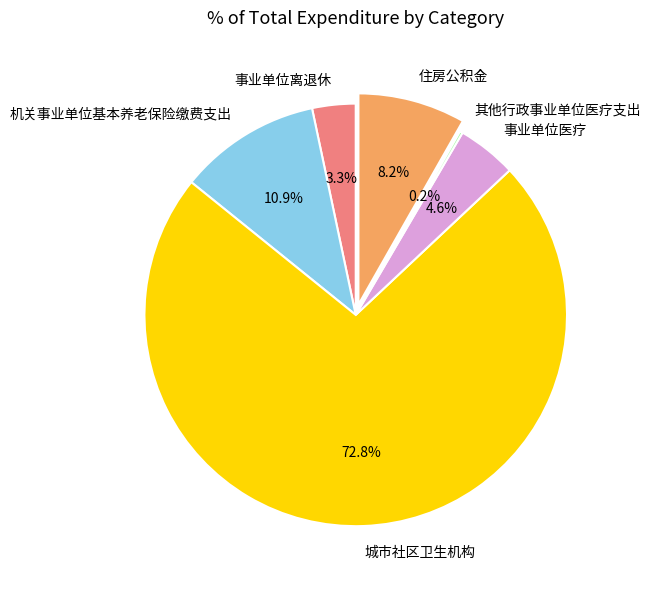

To the nearest percent, what is the combined percentage of 事业单位医疗 and 事业单位离退休?

8%